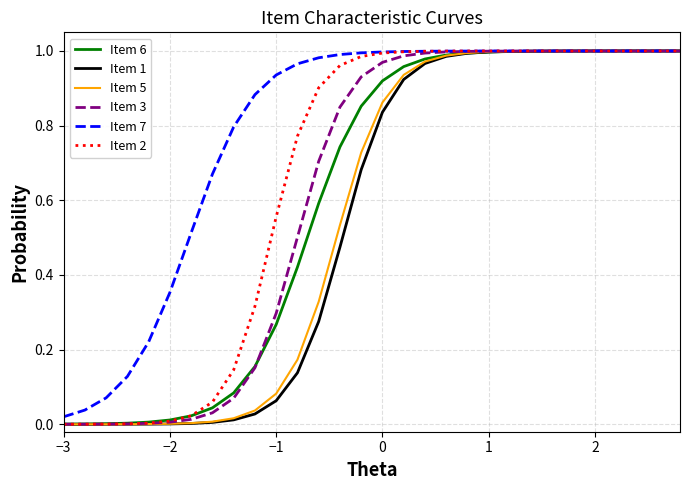

What are all the series names shown in the legend?

Item 6, Item 1, Item 5, Item 3, Item 7, Item 2